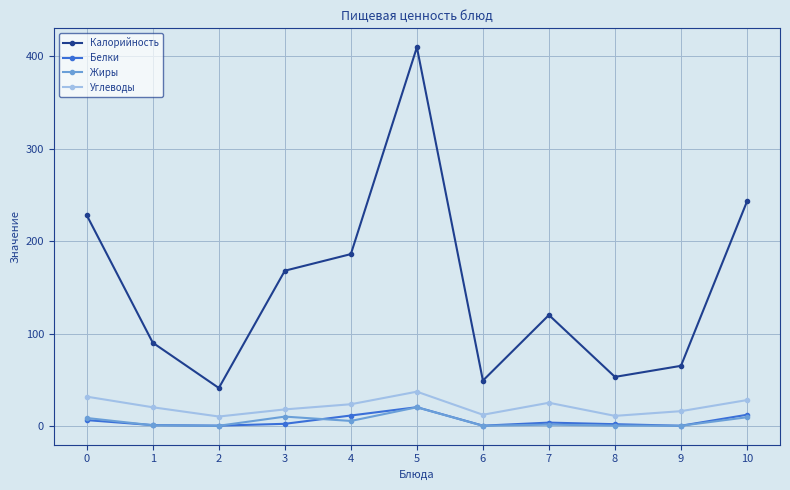

True or false: Калорийность has more than 0 interior local peaks.

True